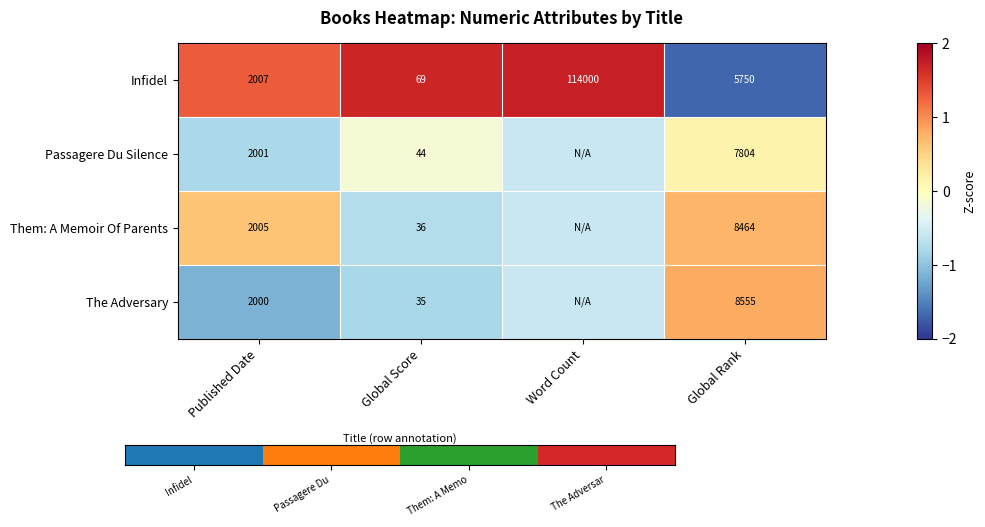

Read the Passagere Du Silence value at Word Count.

-0.6